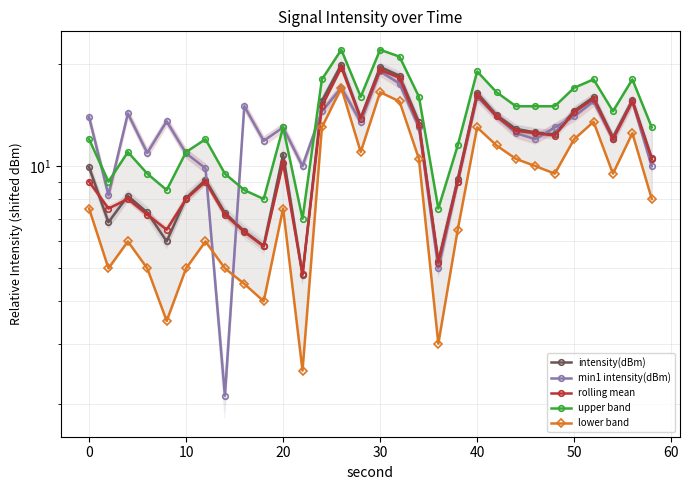

What is the highest value of the intensity(dBm) series?

19.9